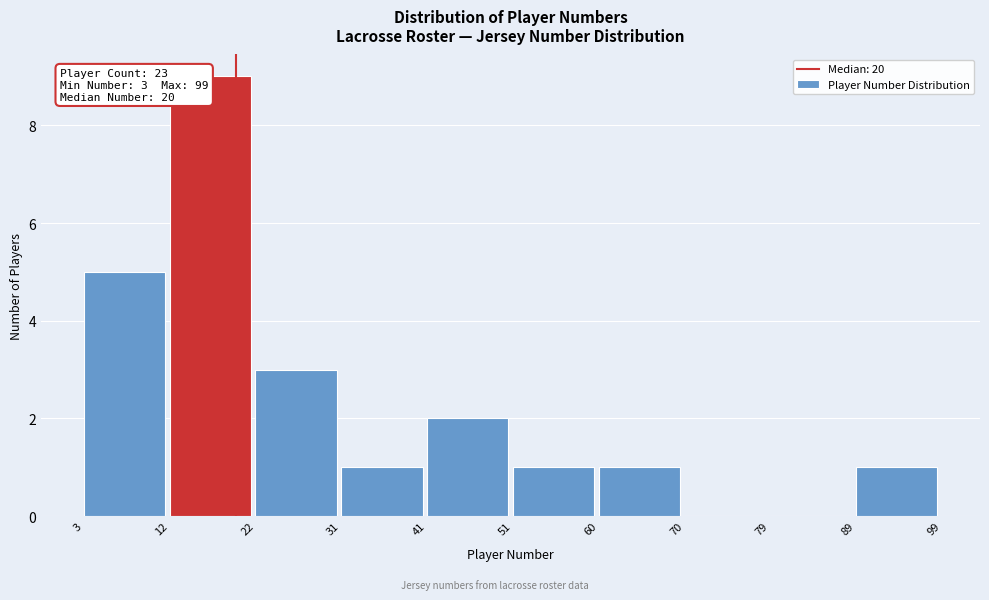

Over which range of the x-axis is the bar tallest?

12 to 22